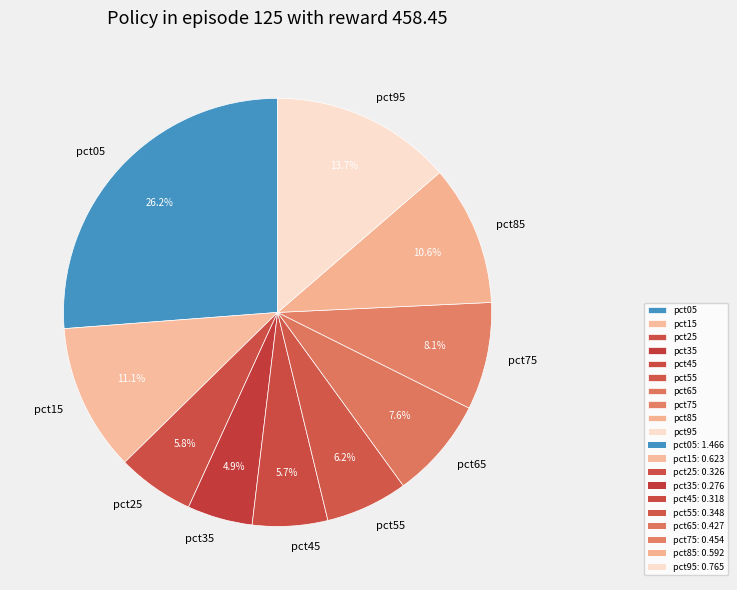

How many segments does this pie chart have?

10